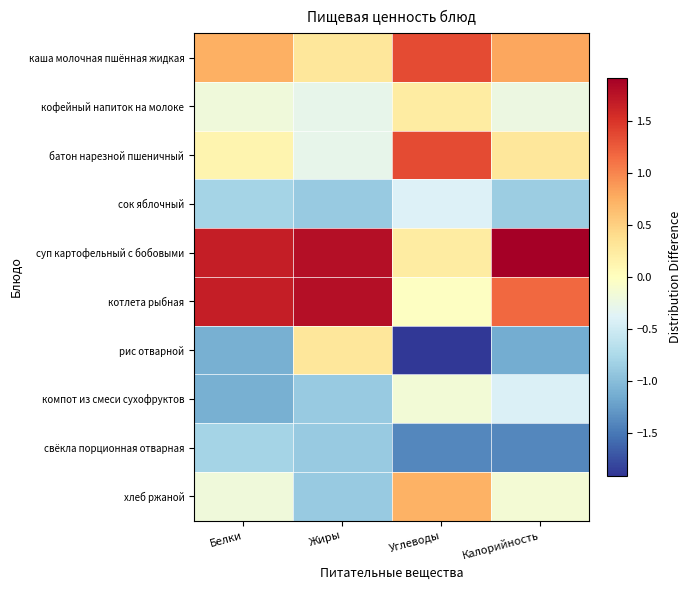

Reading right to left, transcribe all the data shown in this chart.

каша молочная пшённая жидкая: Калорийность=0.8	Углеводы=1.3	Жиры=0.3	Белки=0.7
кофейный напиток на молоке: Калорийность=-0.2	Углеводы=0.2	Жиры=-0.3	Белки=-0.2
батон нарезной пшеничный: Калорийность=0.3	Углеводы=1.3	Жиры=-0.3	Белки=0.1
сок яблочный: Калорийность=-0.9	Углеводы=-0.4	Жиры=-0.9	Белки=-0.8
суп картофельный с бобовыми: Калорийность=1.9	Углеводы=0.2	Жиры=1.8	Белки=1.7
котлета рыбная: Калорийность=1.2	Углеводы=-0.0	Жиры=1.8	Белки=1.7
рис отварной: Калорийность=-1.1	Углеводы=-1.9	Жиры=0.3	Белки=-1.1
компот из смеси сухофруктов: Калорийность=-0.4	Углеводы=-0.1	Жиры=-0.9	Белки=-1.1
свёкла порционная отварная: Калорийность=-1.4	Углеводы=-1.4	Жиры=-0.9	Белки=-0.8
хлеб ржаной: Калорийность=-0.1	Углеводы=0.7	Жиры=-0.9	Белки=-0.2